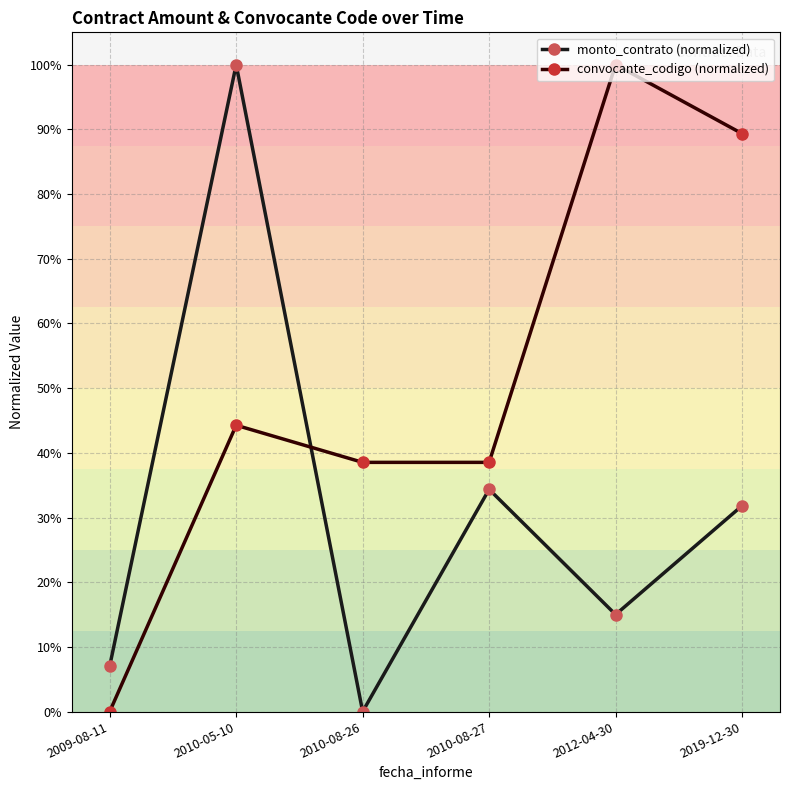

What are all the series names shown in the legend?

monto_contrato (normalized), convocante_codigo (normalized)